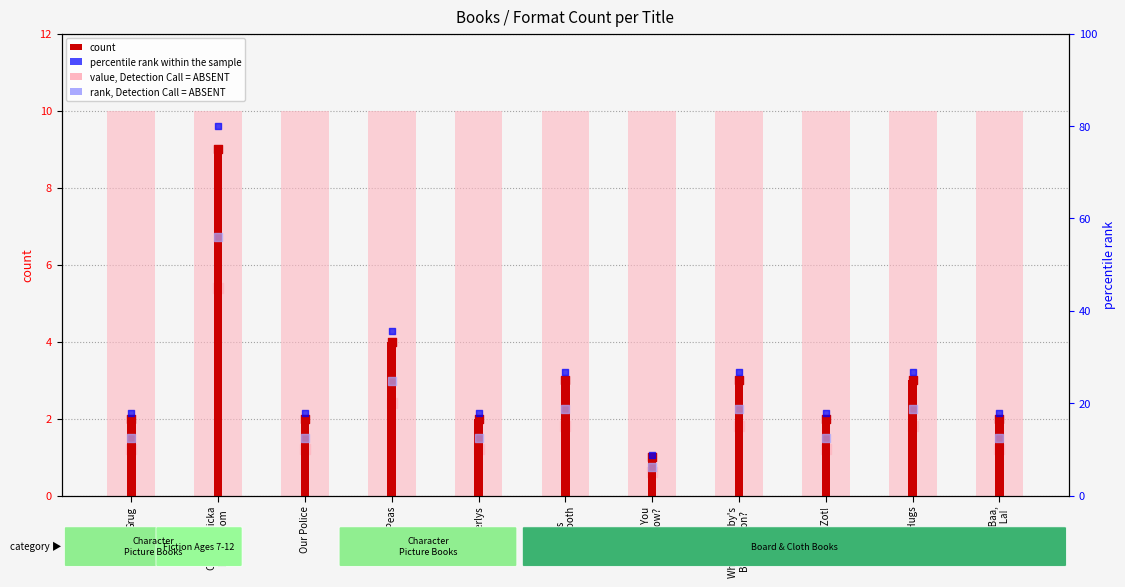

What is the change in value from Numberlys to Bear's
Loose Tooth?

+1